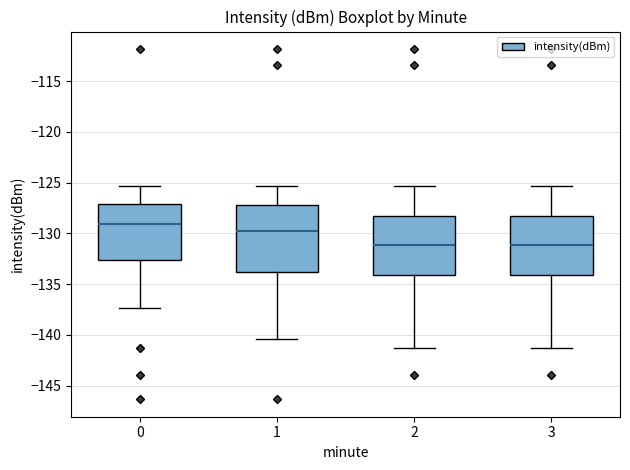

Reading left to right, transcribe this box plot: for each box, give where its median line is, the range the box spans, and where its two whiskers end, as read against the y-axis. The values are not printed on the chart, so give them approximately, as read against the axis.

0: median -129.0, box -132.5 to -127.0, whiskers -137.5 to -125.5
1: median -130.0, box -134.0 to -127.0, whiskers -140.5 to -125.5
2: median -131.0, box -134.0 to -128.5, whiskers -141.0 to -125.5
3: median -131.0, box -134.0 to -128.5, whiskers -141.0 to -125.5